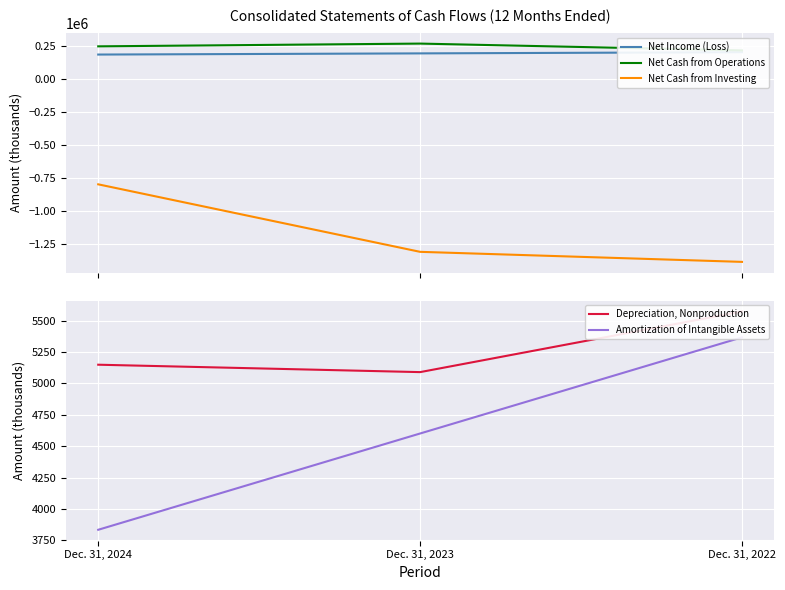

The value of Net Cash from Operations at Dec. 31, 2023 is 268238. True or false?

True